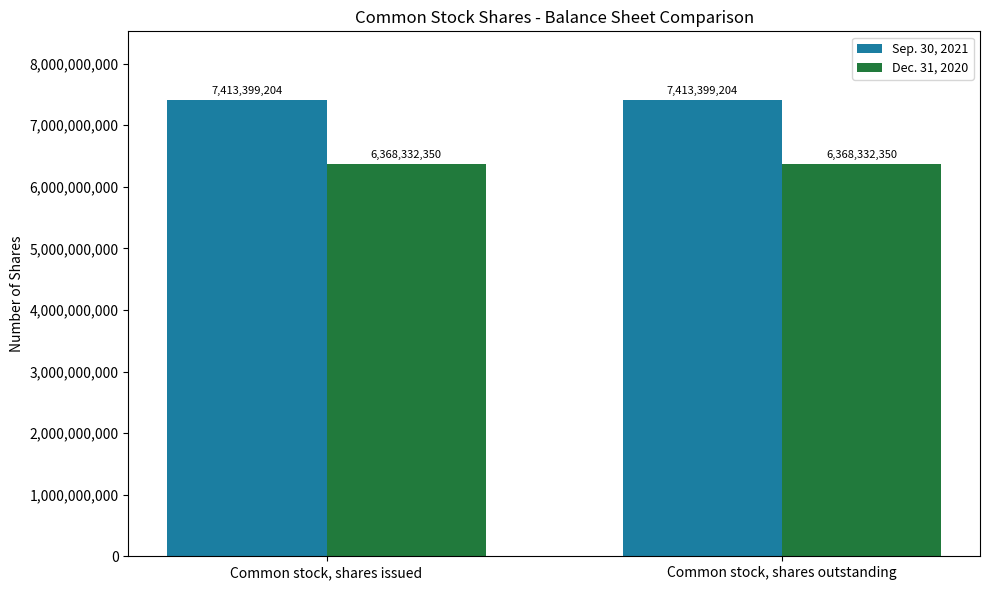

What is the label of the 2nd bar from the right?

Common stock, shares issued